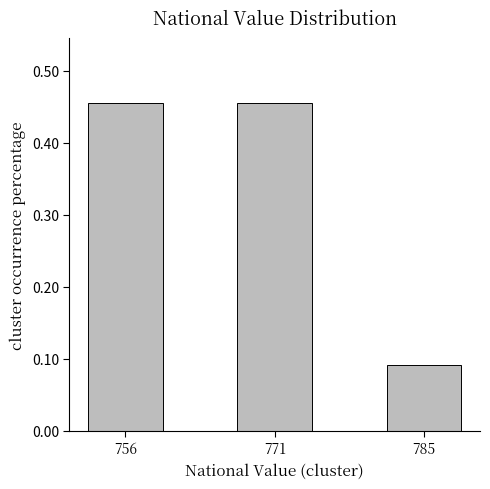

True or false: the data shows 0.0 at 785.

False